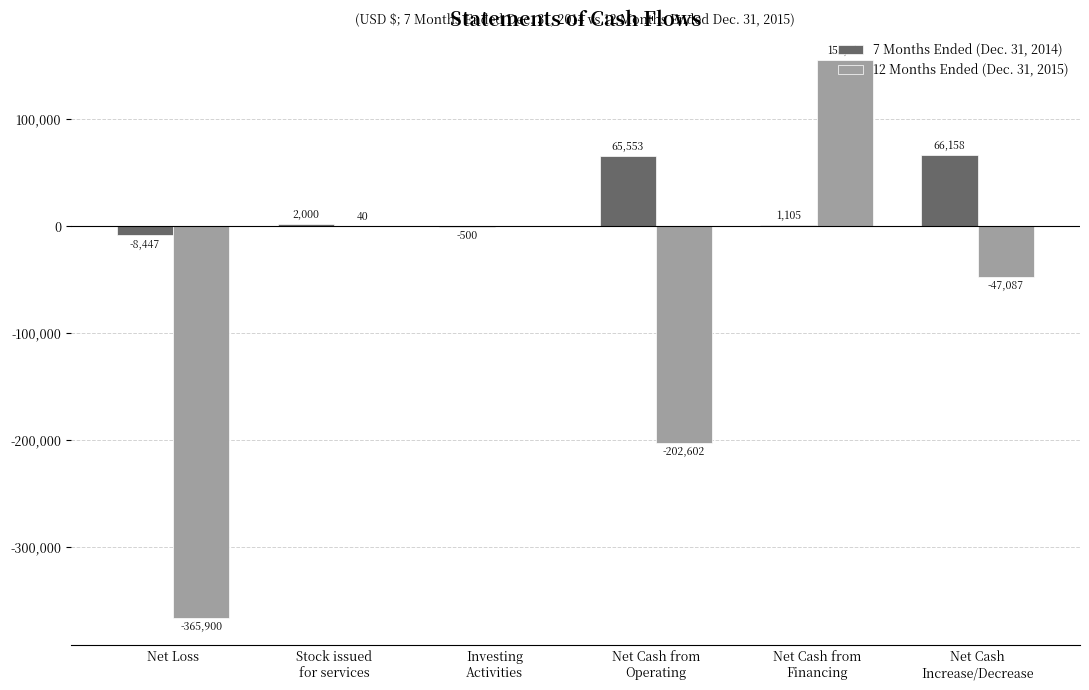

Does the chart contain stacked bars?

No